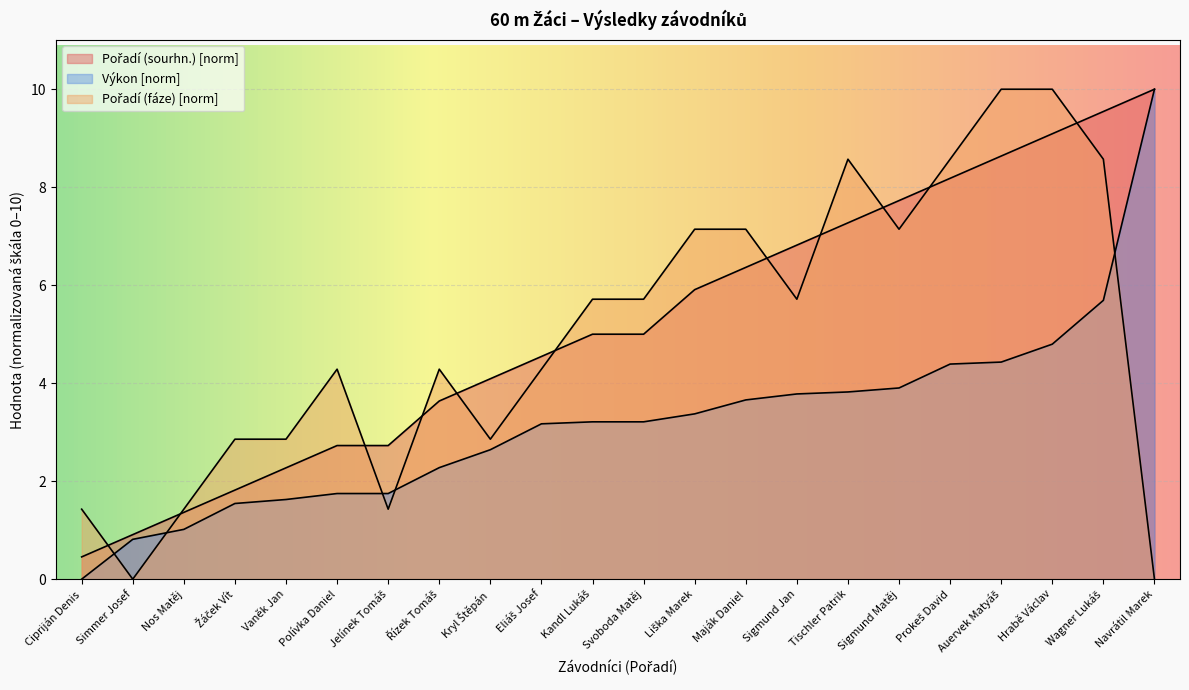

What is the spread (max minus min) of values at Tischler Patrik?

4.8